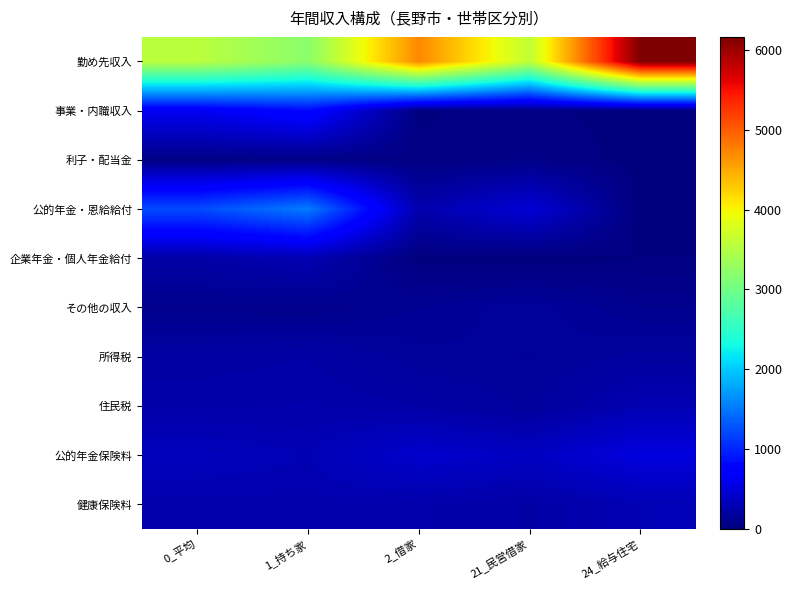

Reading left to right, what are all the values shown in this chart?

勤め先収入: 0_平均=3551	1_持ち家=3197	2_借家=4711	21_民営借家=3597	24_給与住宅=6163
事業・内職収入: 0_平均=624	1_持ち家=809	2_借家=20	21_民営借家=35	24_給与住宅=8
利子・配当金: 0_平均=41	1_持ち家=45	2_借家=30	21_民営借家=54	24_給与住宅=10
公的年金・恩給給付: 0_平均=1230	1_持ち家=1529	2_借家=249	21_民営借家=473	24_給与住宅=0
企業年金・個人年金給付: 0_平均=216	1_持ち家=279	2_借家=12	21_民営借家=0	24_給与住宅=25
その他の収入: 0_平均=83	1_持ち家=72	2_借家=120	21_民営借家=162	24_給与住宅=94
所得税: 0_平均=201	1_持ち家=216	2_借家=153	21_民営借家=143	24_給与住宅=177
住民税: 0_平均=236	1_持ち家=243	2_借家=214	21_民営借家=161	24_給与住宅=284
公的年金保険料: 0_平均=323	1_持ち家=291	2_借家=427	21_民営借家=365	24_給与住宅=519
健康保険料: 0_平均=255	1_持ち家=258	2_借家=244	21_民営借家=214	24_給与住宅=289